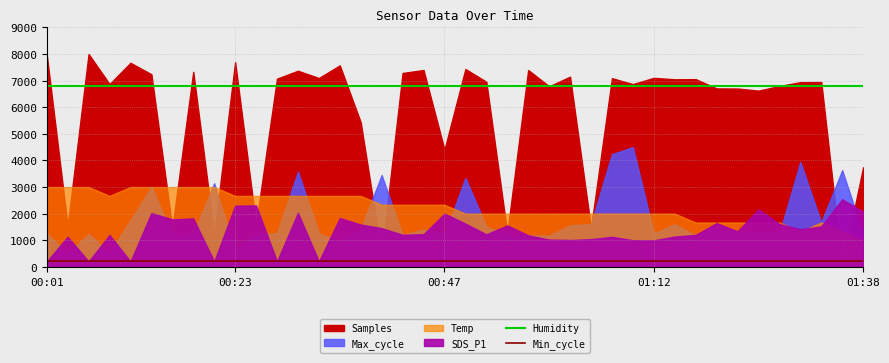

At which label does Min_cycle reach its peak?

00:01